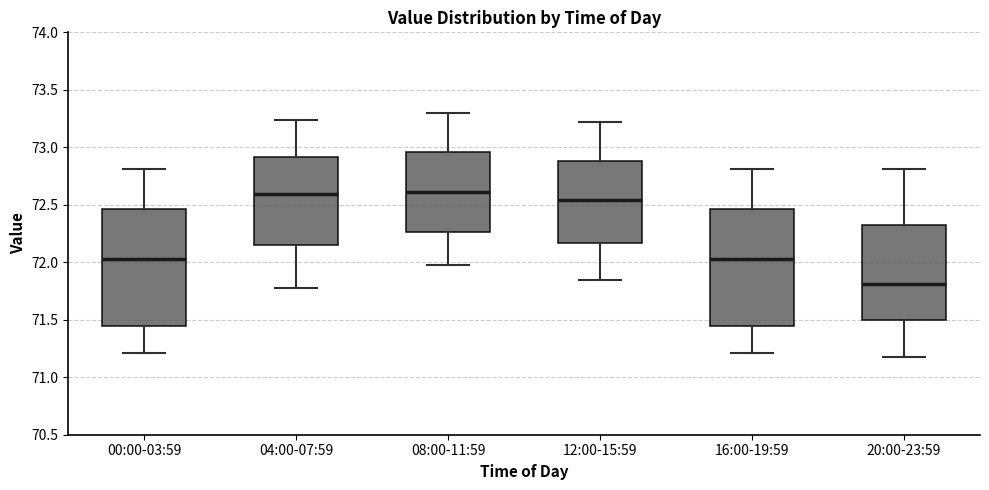

Which box's median line is the lowest?

20:00-23:59